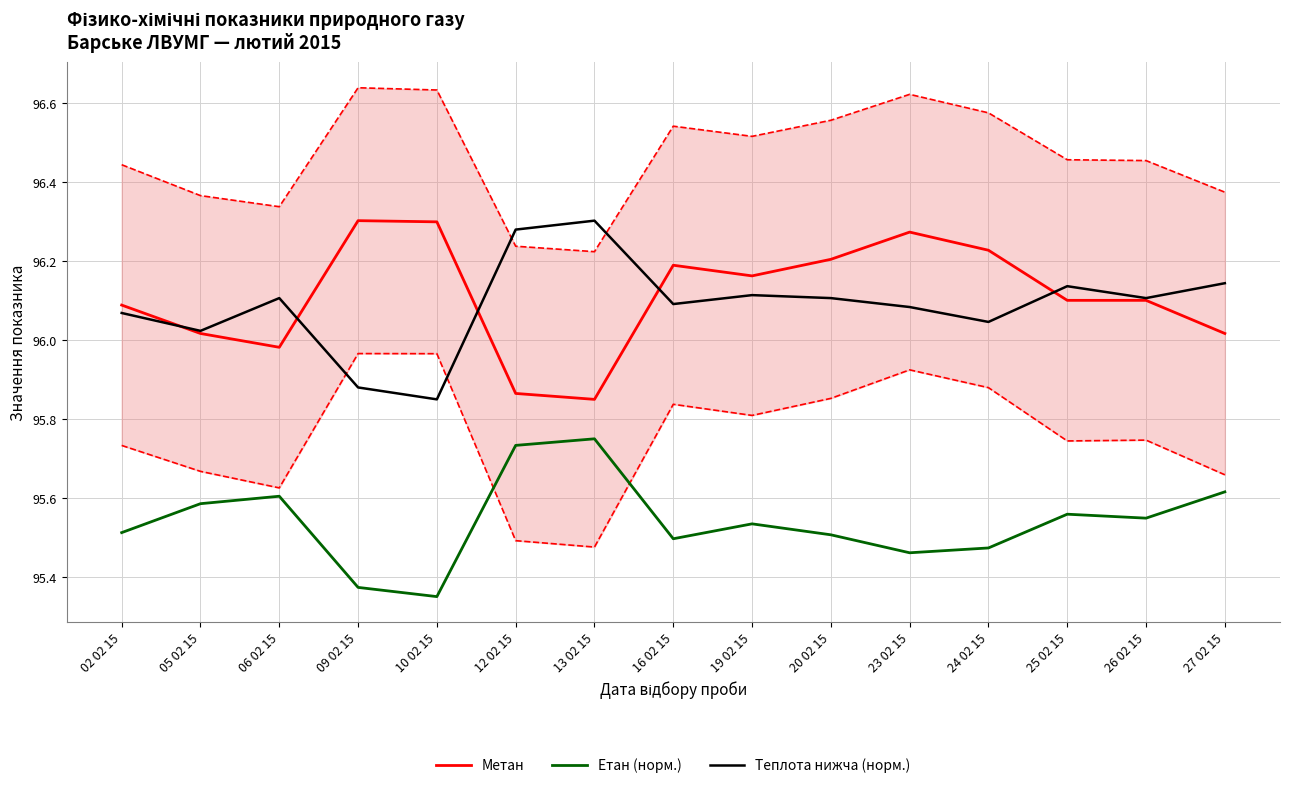

What are all the series names shown in the legend?

Метан, Етан (норм.), Теплота нижча (норм.)